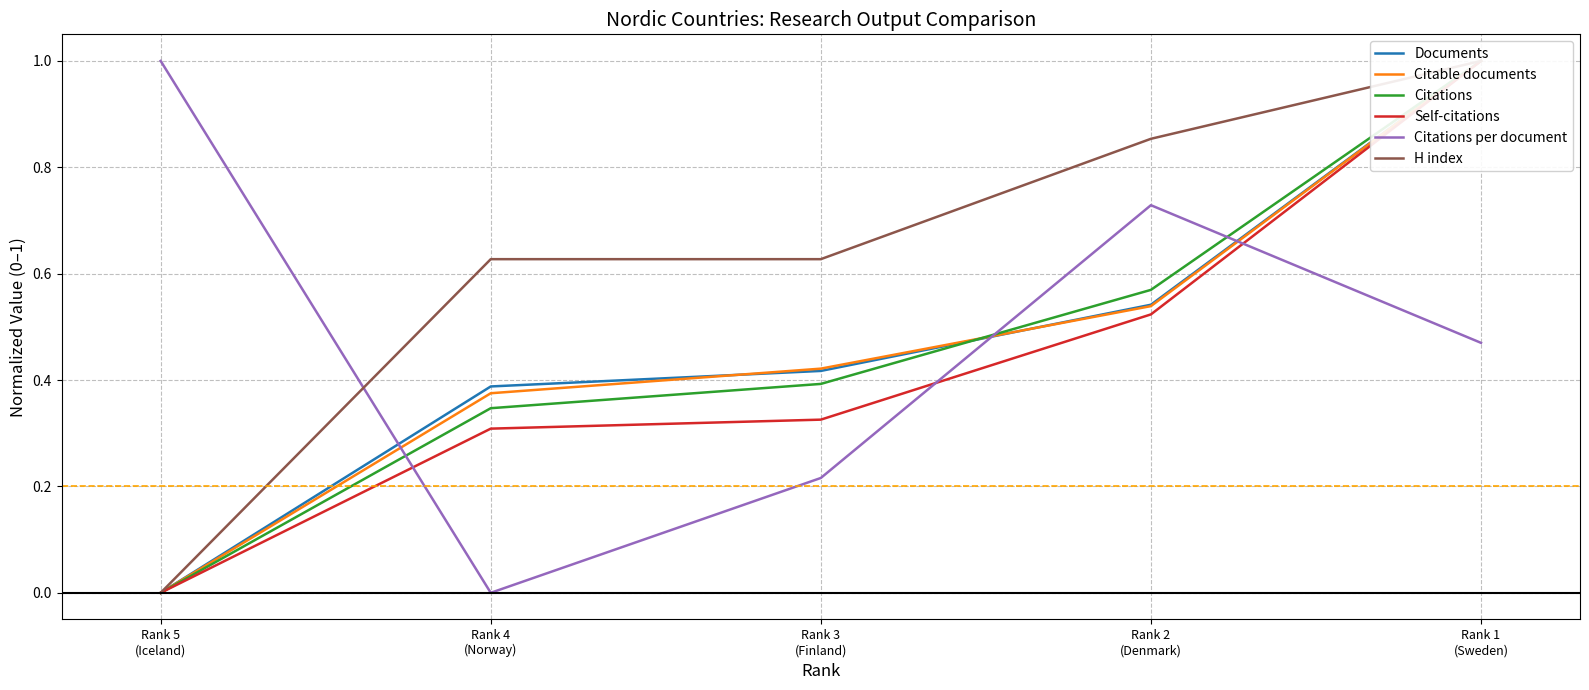

How many interior local valleys does the Citations per document series have?

1